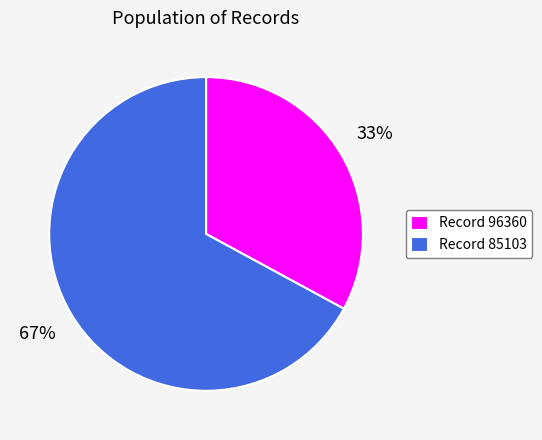

What is the largest slice in the pie chart?

Record 85103